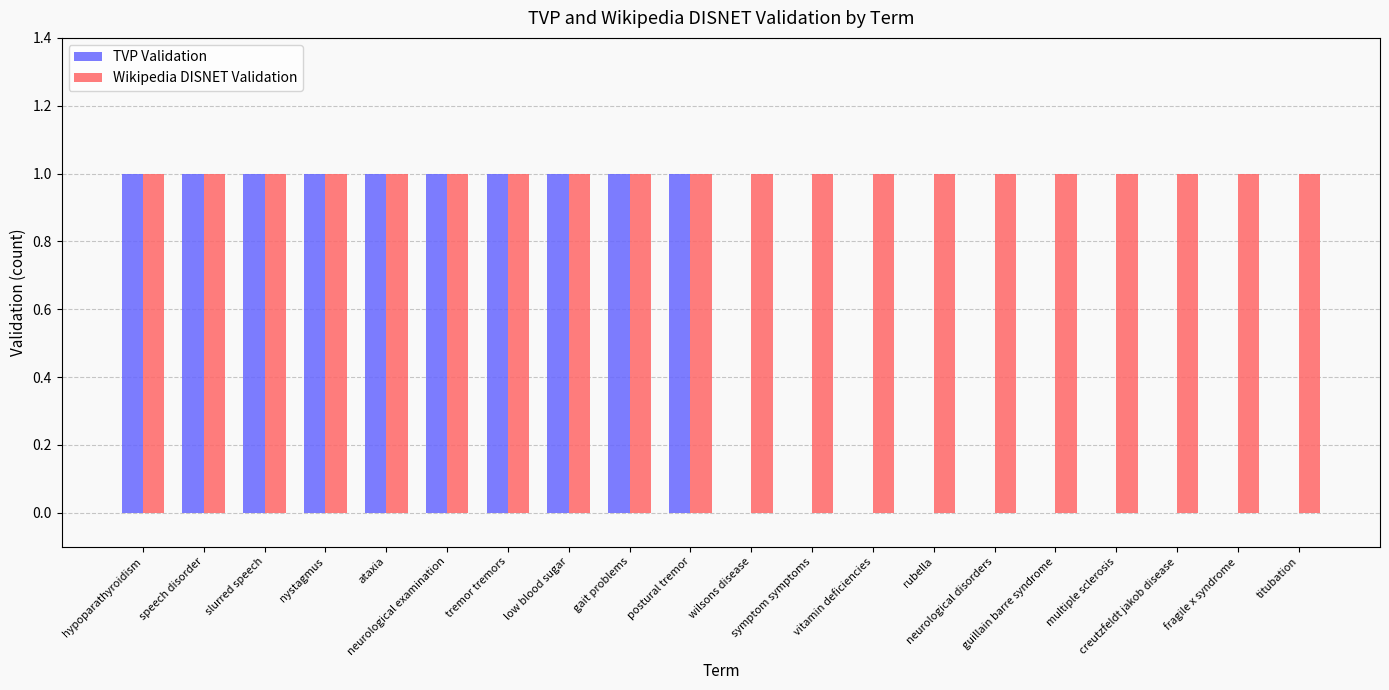

The Wikipedia DISNET Validation series shows 2 at nystagmus. True or false?

False